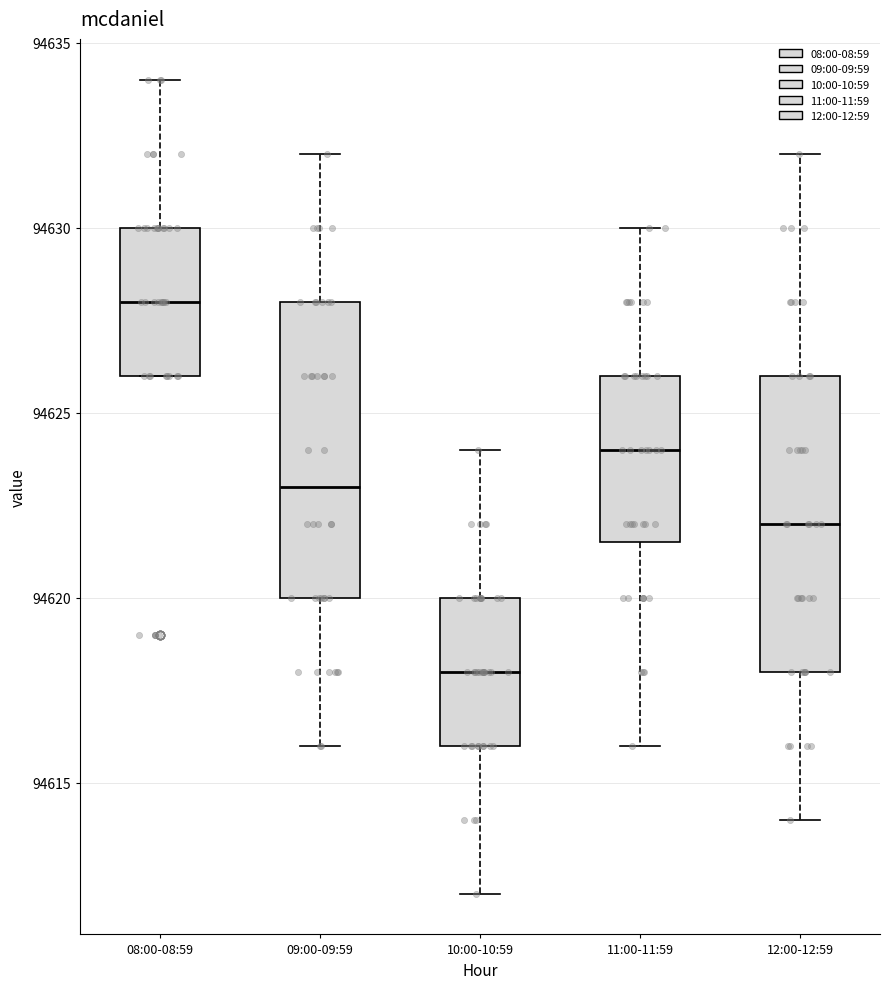

Reading left to right, transcribe this box plot: for each box, give where its median line is, the range the box spans, and where its two whiskers end, as read against the y-axis. The values are not printed on the chart, so give them approximately, as read against the axis.

08:00-08:59: median 94628.0, box 94626.0 to 94630.0, whiskers 94626.0 to 94634.0
09:00-09:59: median 94623.0, box 94620.0 to 94628.0, whiskers 94616.0 to 94632.0
10:00-10:59: median 94618.0, box 94616.0 to 94620.0, whiskers 94612.0 to 94624.0
11:00-11:59: median 94624.0, box 94621.5 to 94626.0, whiskers 94616.0 to 94630.0
12:00-12:59: median 94622.0, box 94618.0 to 94626.0, whiskers 94614.0 to 94632.0